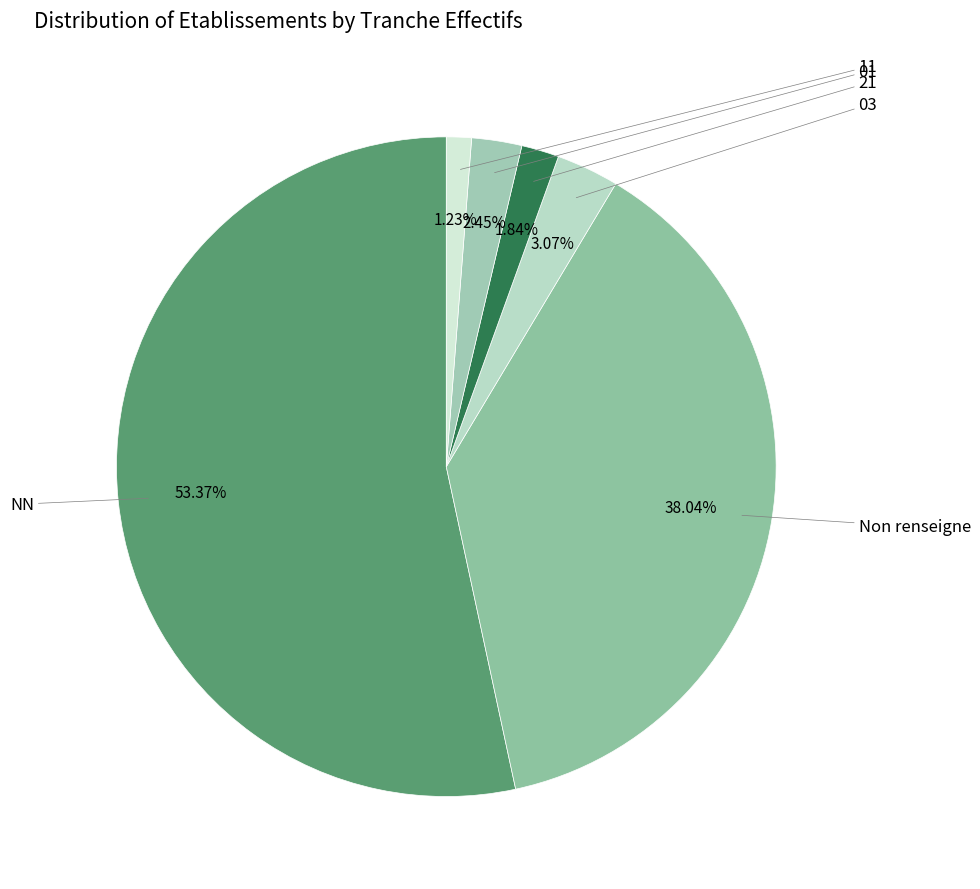

What percentage is the 01 slice, to the nearest percent?

2%